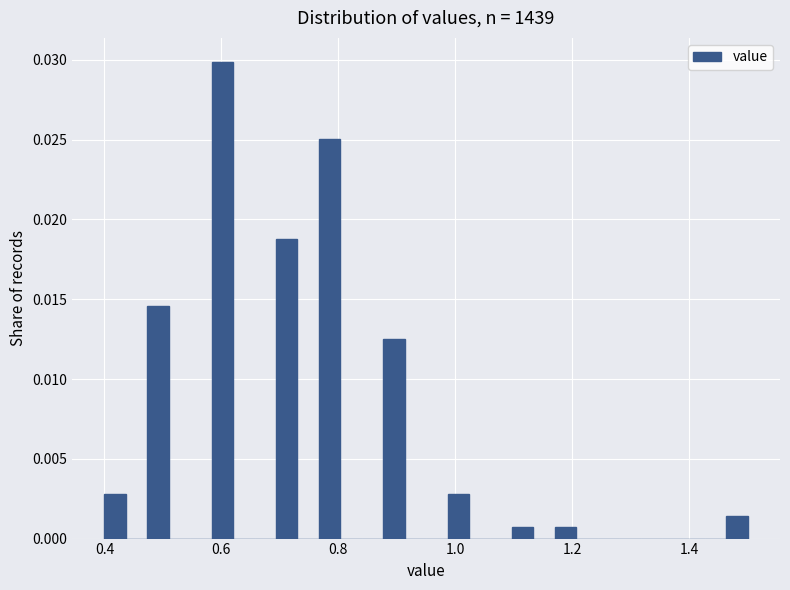

Around what value on the x-axis is the tallest bar? Give the approximate position of its centre, as read against the axis.

0.60